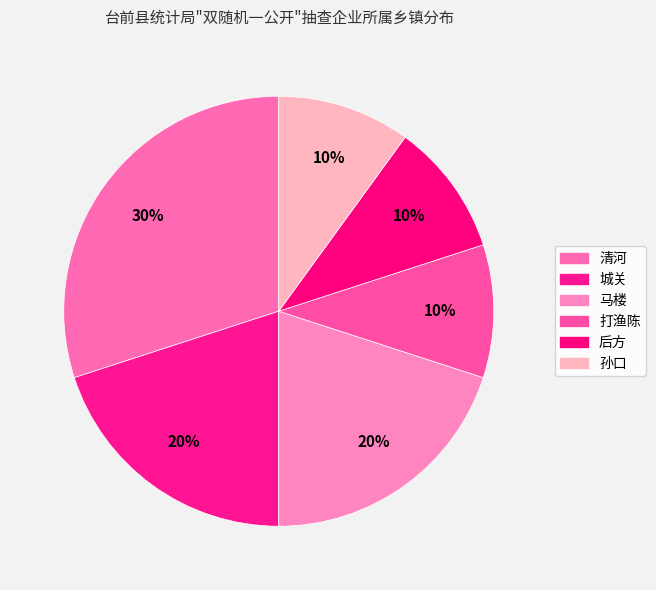

Count the number of slices in the pie.

6